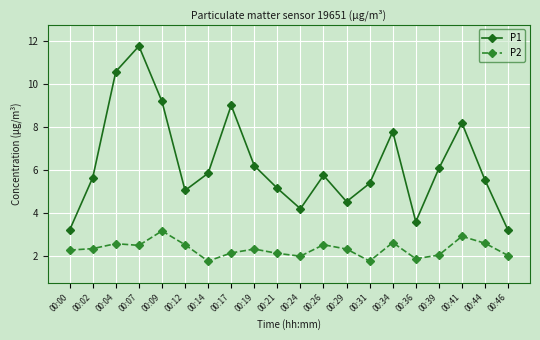

What are all the series names shown in the legend?

P1, P2